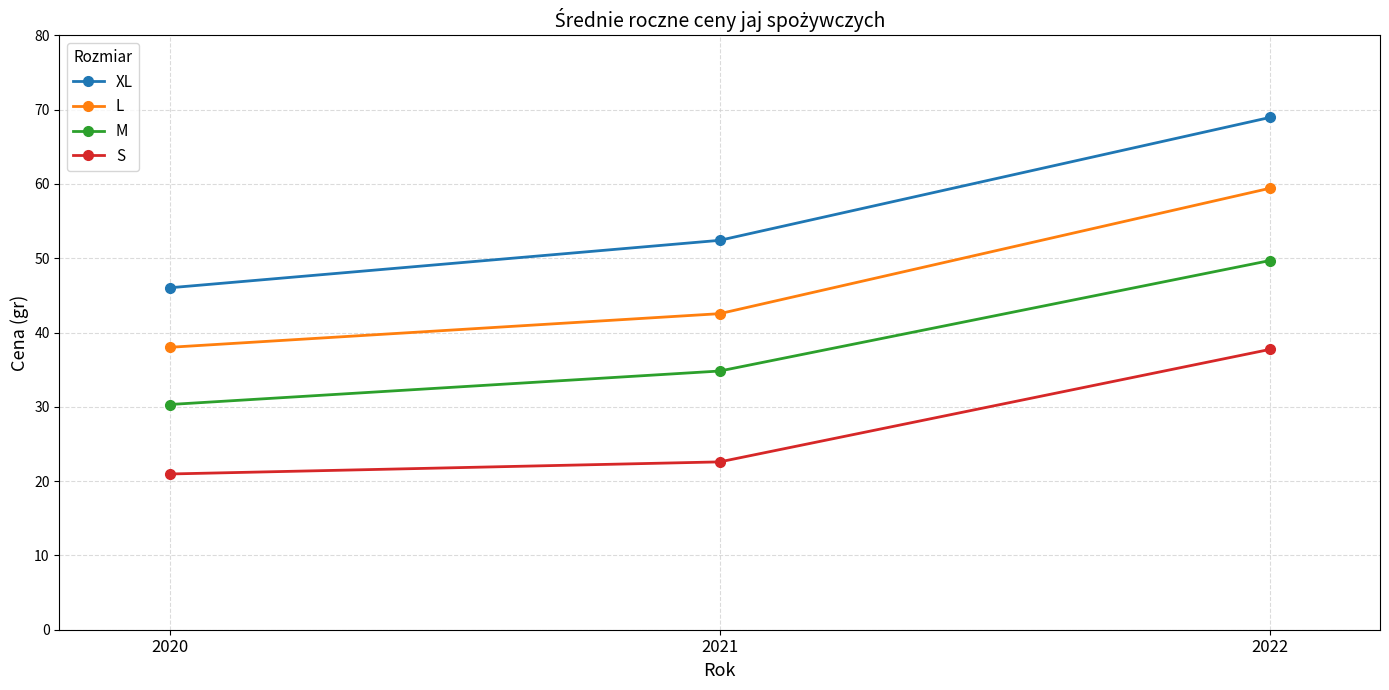

How many series are shown in this chart?

4